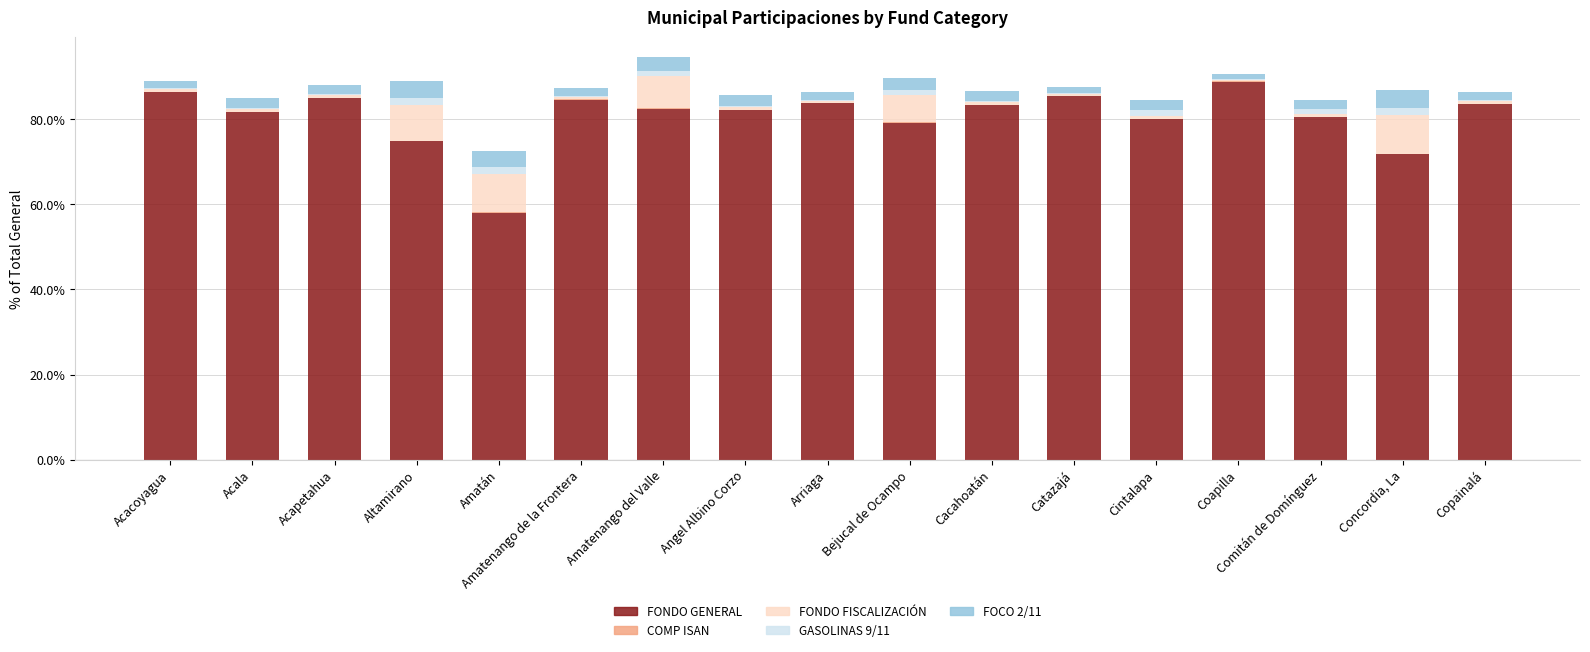

Count the number of data series in this chart.

5